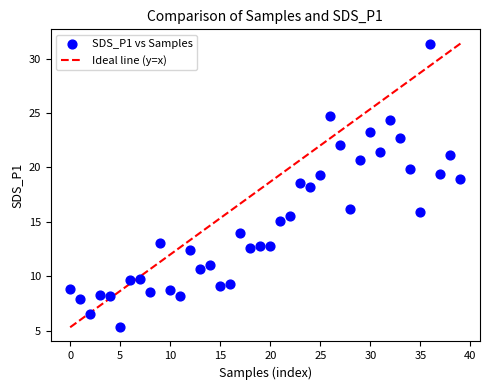

What is the range of Y values (max minus min)?

26.1